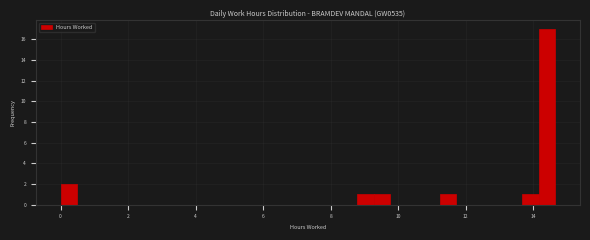

Around what value on the x-axis is the tallest bar? Give the approximate position of its centre, as read against the axis.

14.4